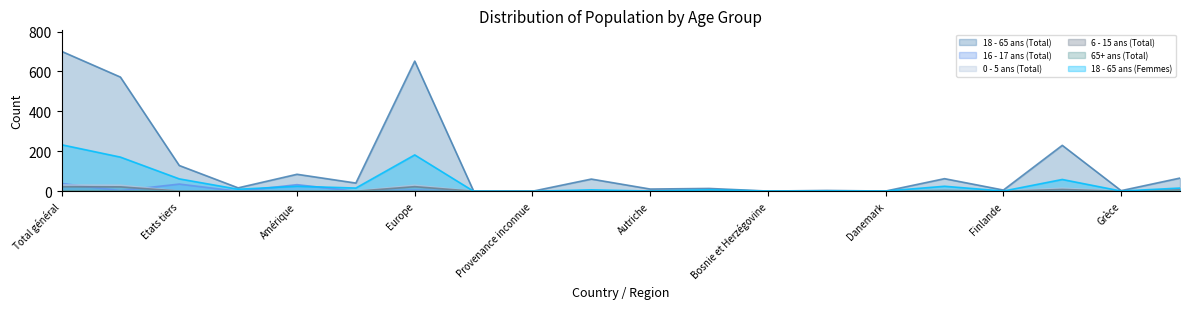

Which series has the widest spread of values?

18 - 65 ans (Total)